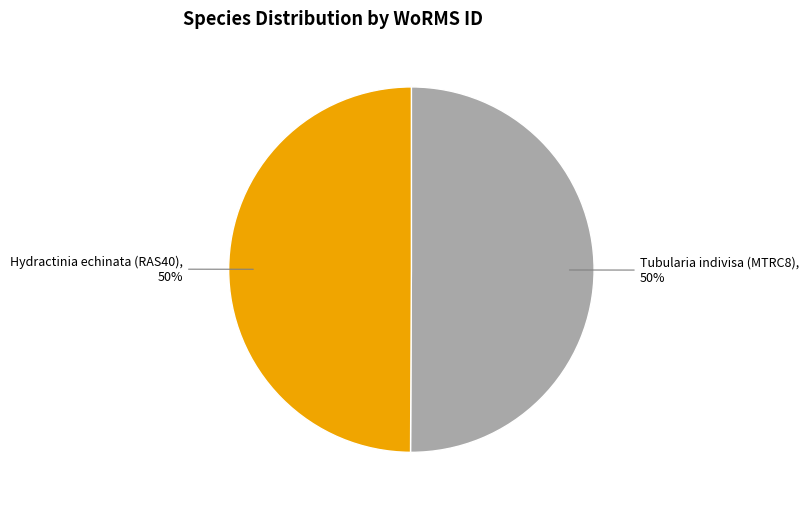

To the nearest percent, what is the combined percentage of Tubularia indivisa (MTRC8) and Hydractinia echinata (RAS40)?

100%